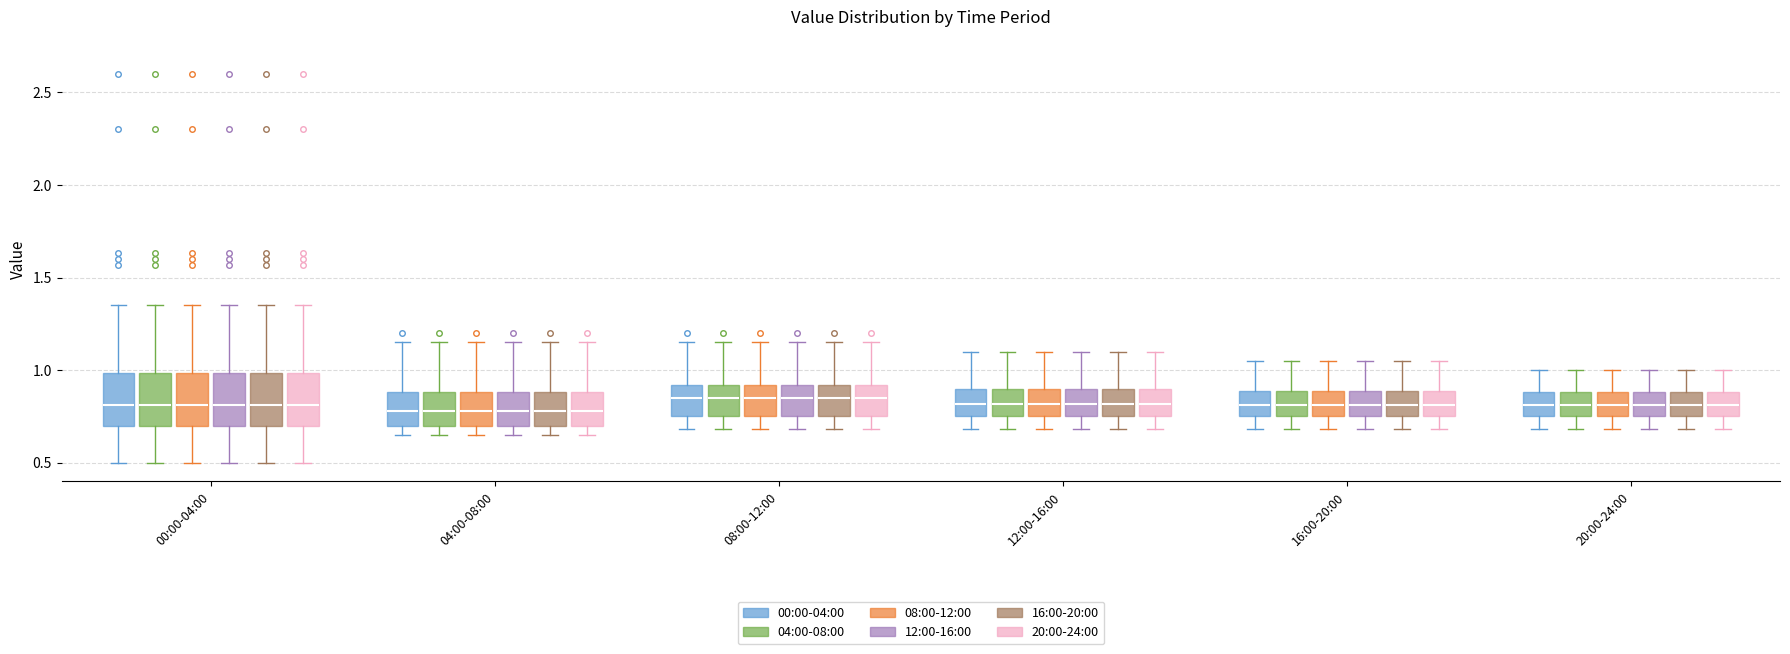

Where does the upper whisker of the box for 20:00-24:00 (00:00-04:00) end on the y-axis? The values are not printed on the chart, so give them approximately, as read against the axis.

1.00